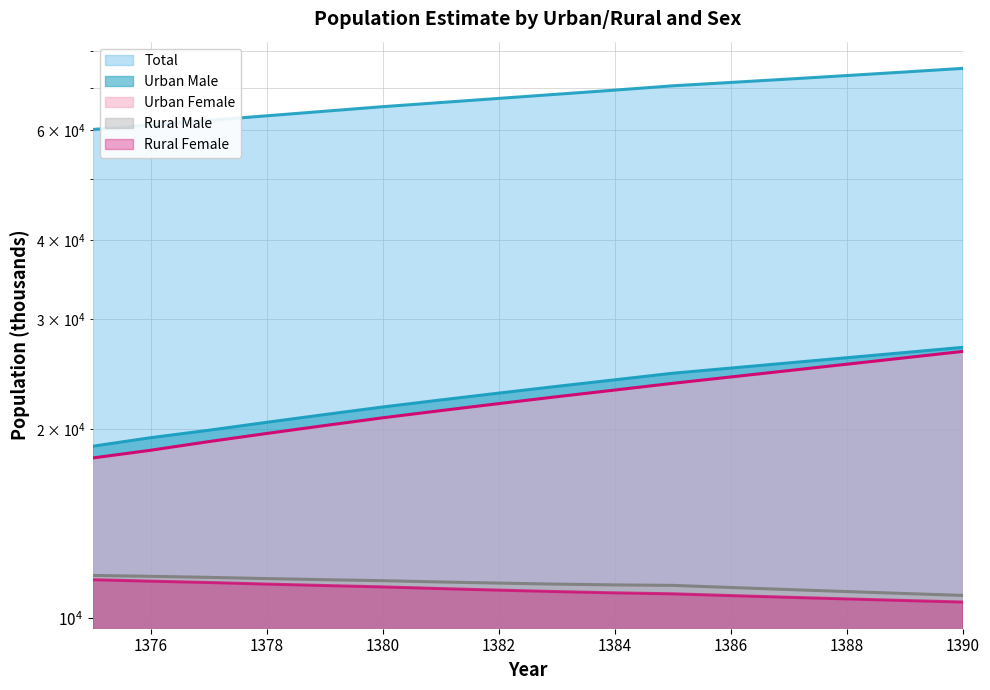

How many data points in Urban Male are above 23419?

8